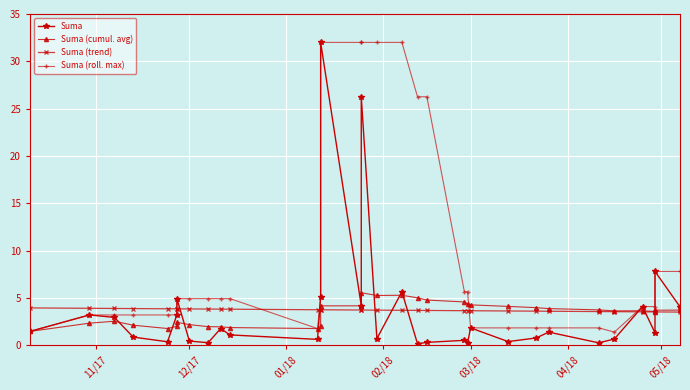

Which series has the largest range (max minus min)?

Suma